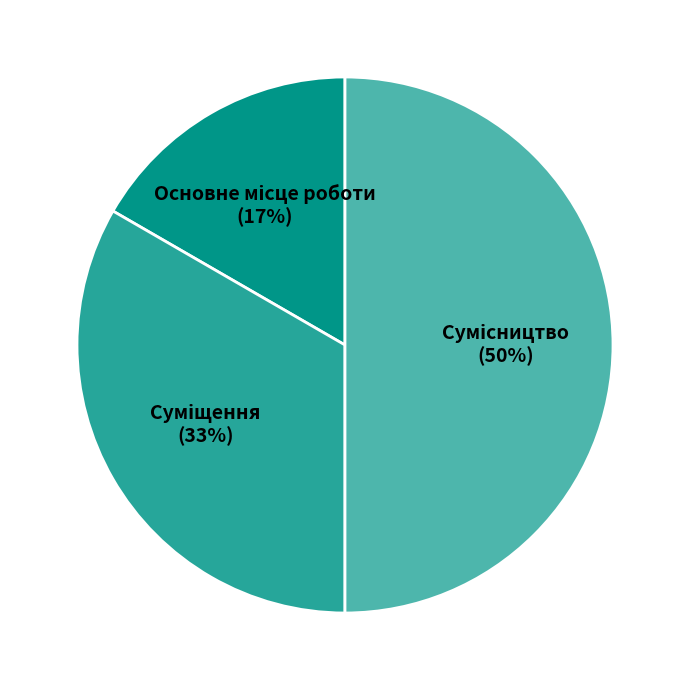

To the nearest percent, what is the average slice percentage?

33%